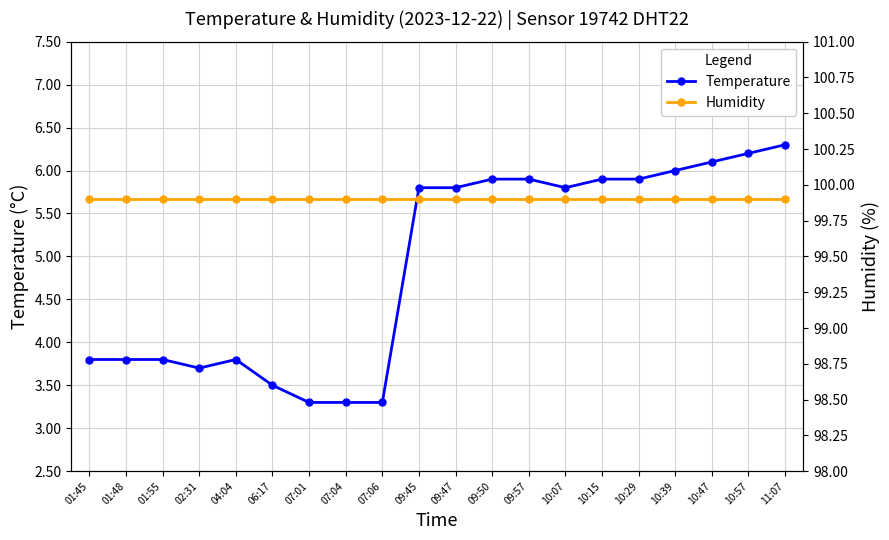

In Temperature, how many points are lower than both neighbors (excluding endpoints)?

2